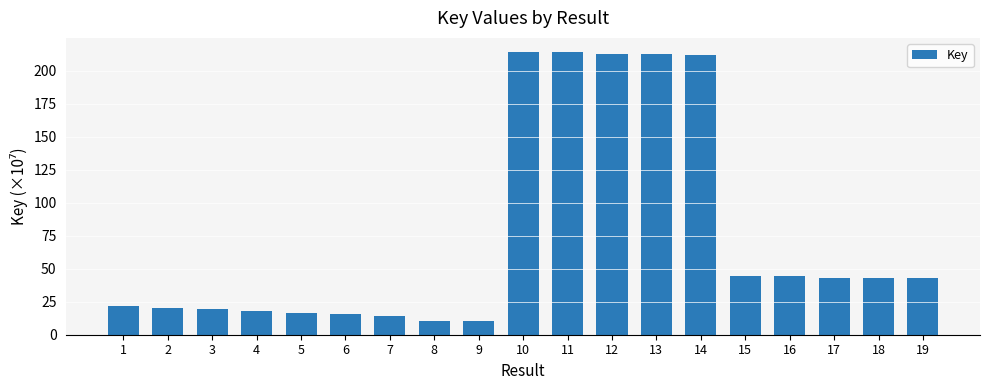

What is the change in value from 1 to 11?

+192.4